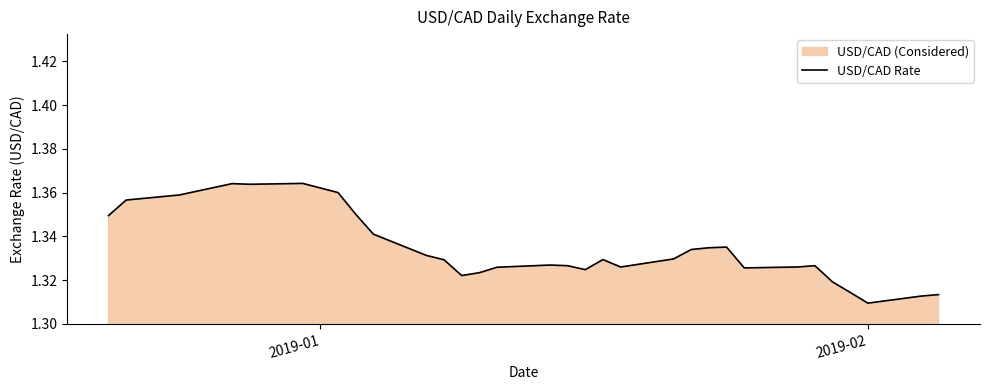

Does the chart have visible grid lines?

No